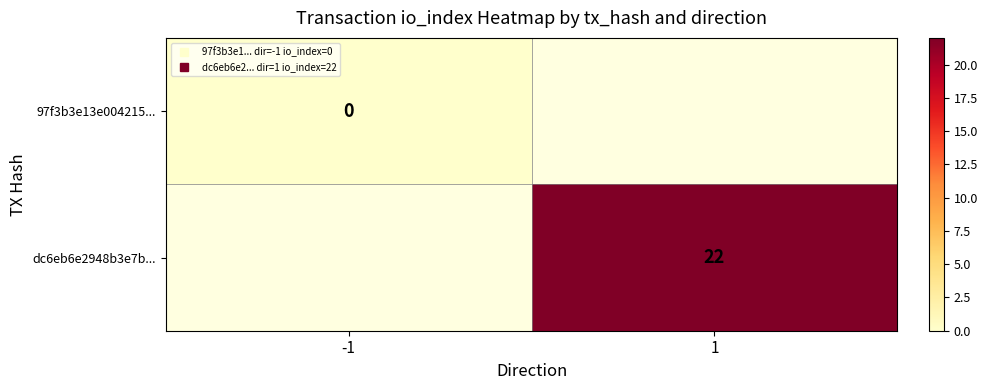

What is the greatest value displayed?

22.0